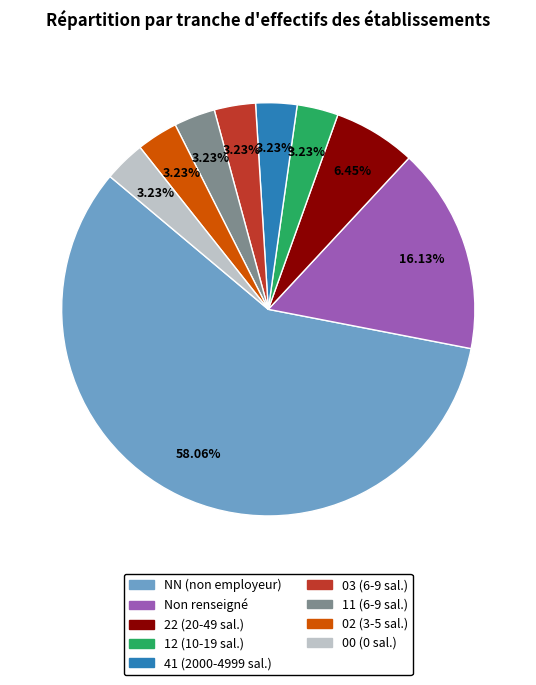

To the nearest percent, what is the difference between the largest and smallest slice percentages?

55%